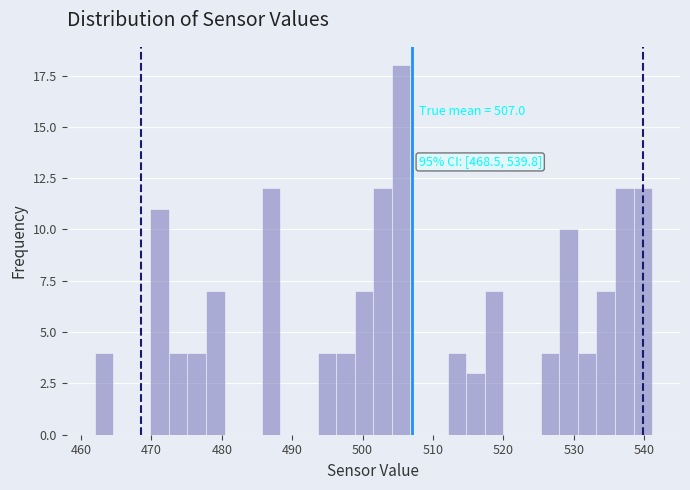

Read against the x-axis, roughly where is the centre of the tallest bar?

505